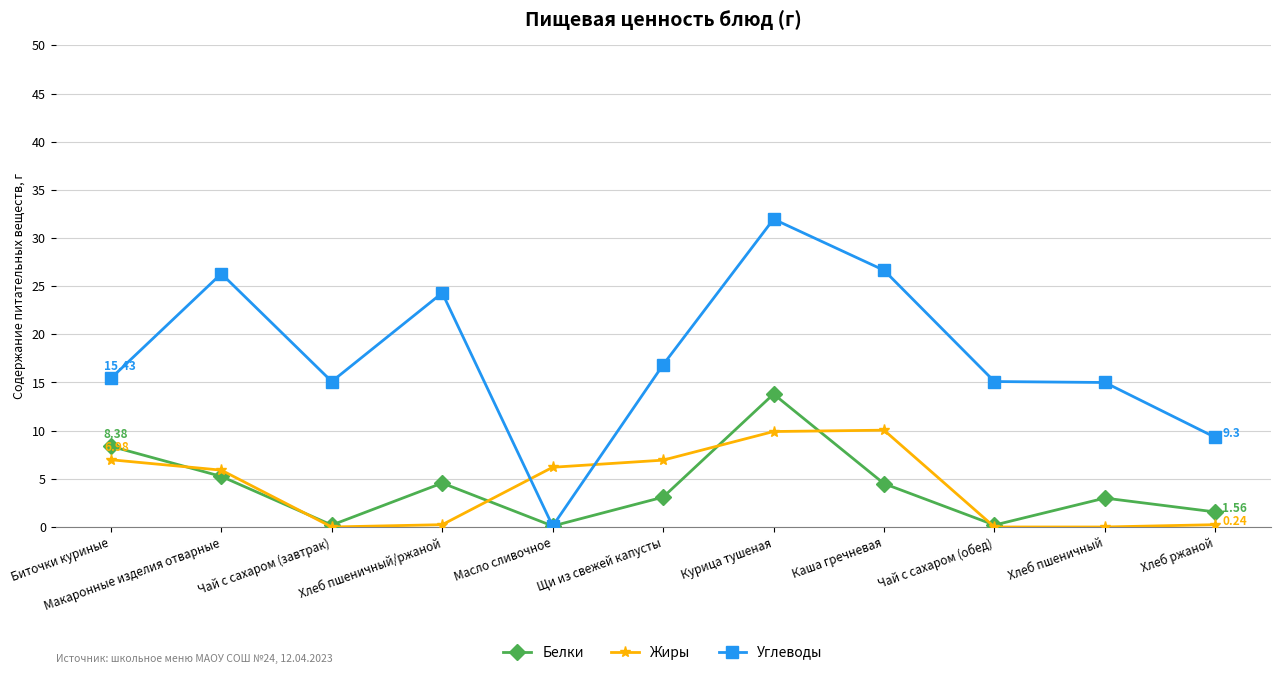

What is the total value across all series at Курица тушеная?

55.7